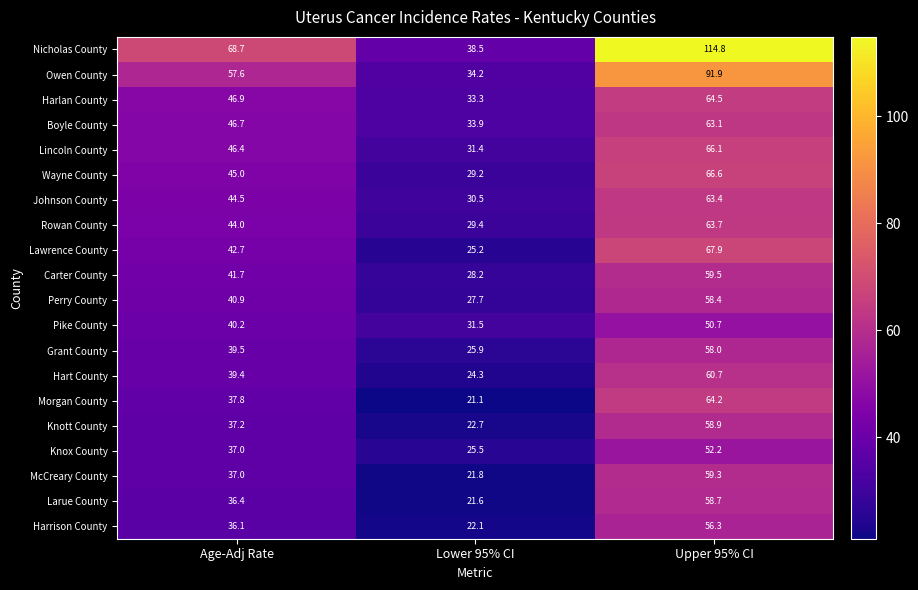

What is the difference between the maximum and minimum values in the Wayne County series?

37.4